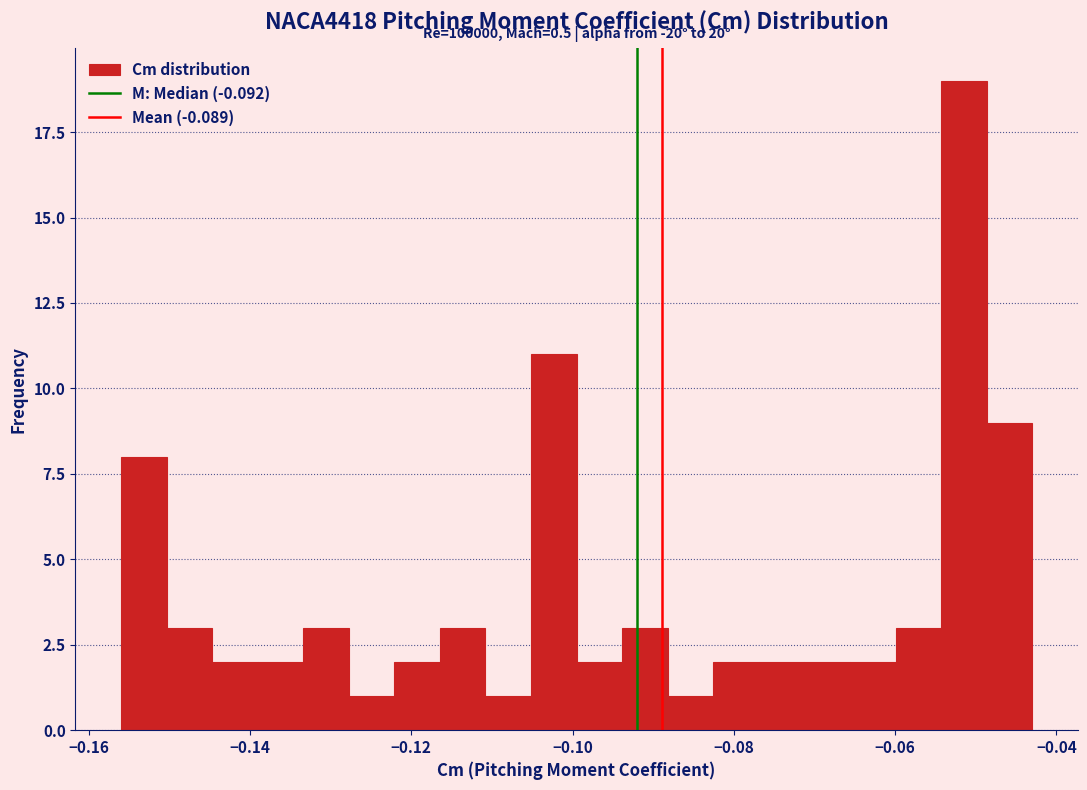

Around what value on the x-axis is the tallest bar? Give the approximate position of its centre, as read against the axis.

-0.052